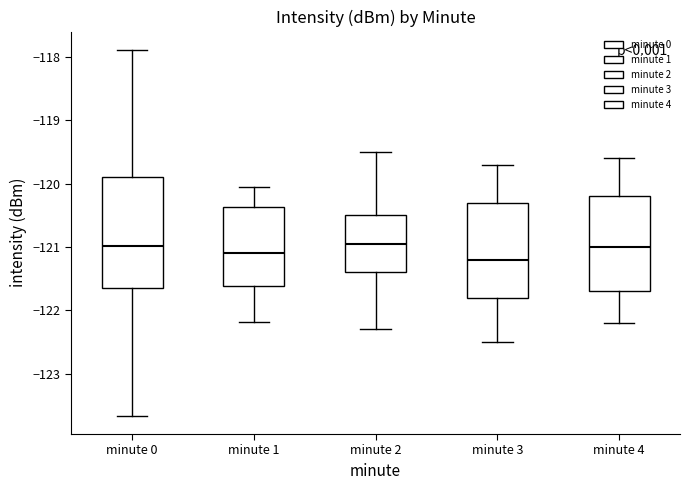

Which box is the tallest, from its lower edge to its upper edge?

minute 0